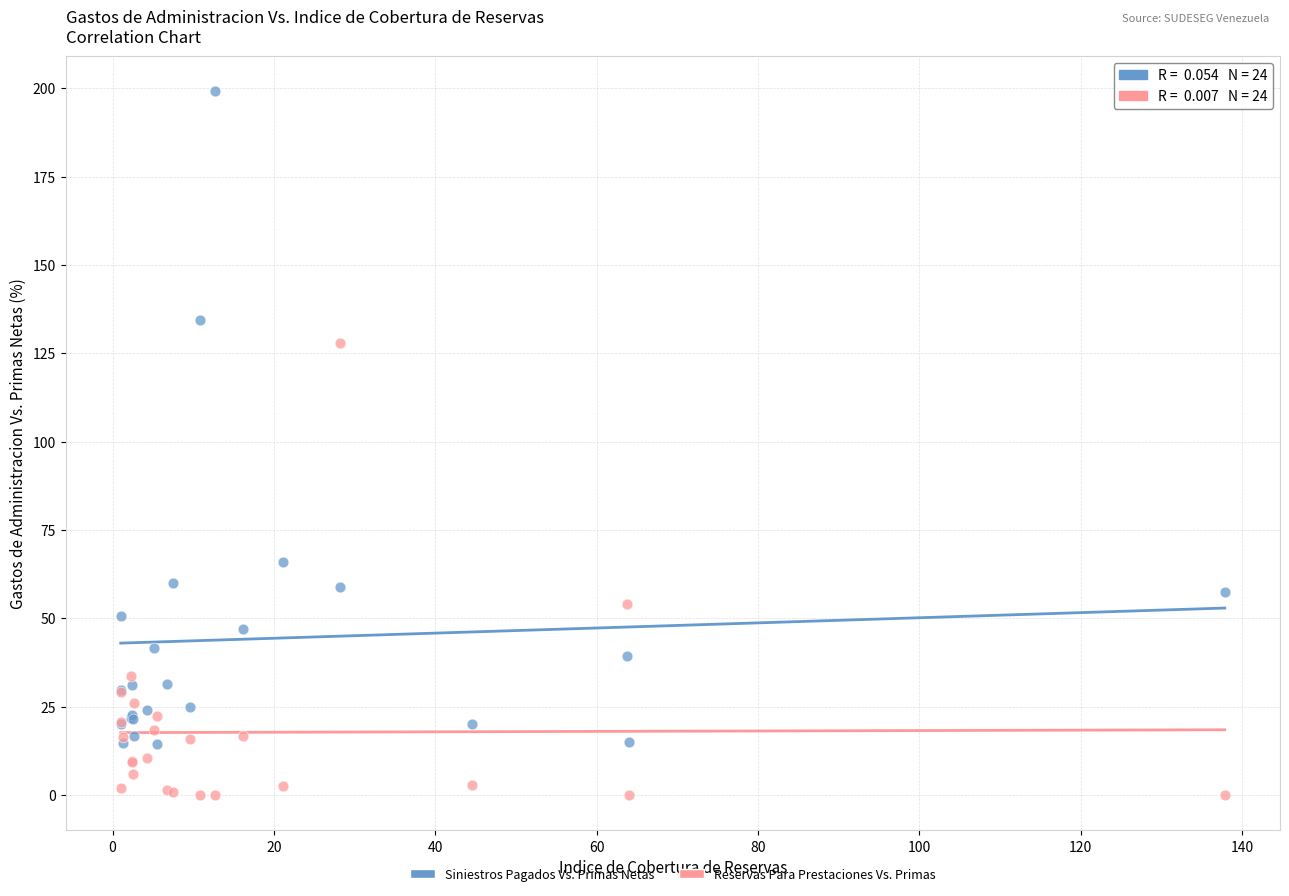

In the Siniestros Pagados Vs. Primas Netas series, what Y value is closest to 106?

134.4